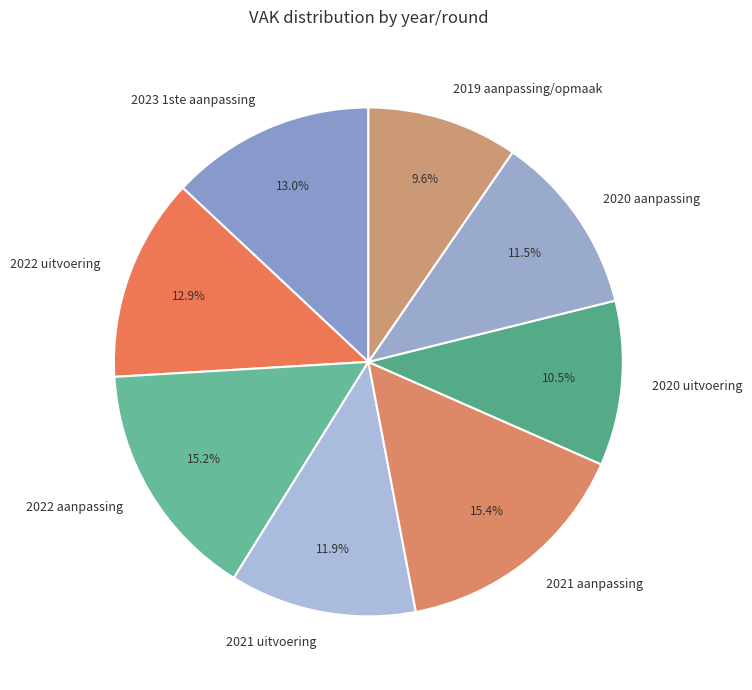

What is the smallest slice in the pie chart?

2019 aanpassing/opmaak